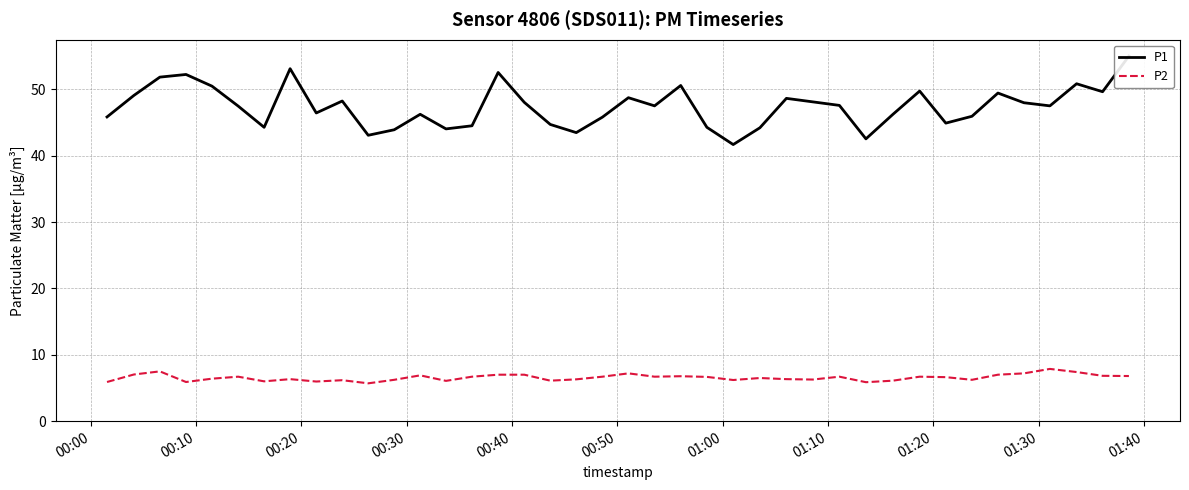

What is the highest value of the P2 series?

7.9